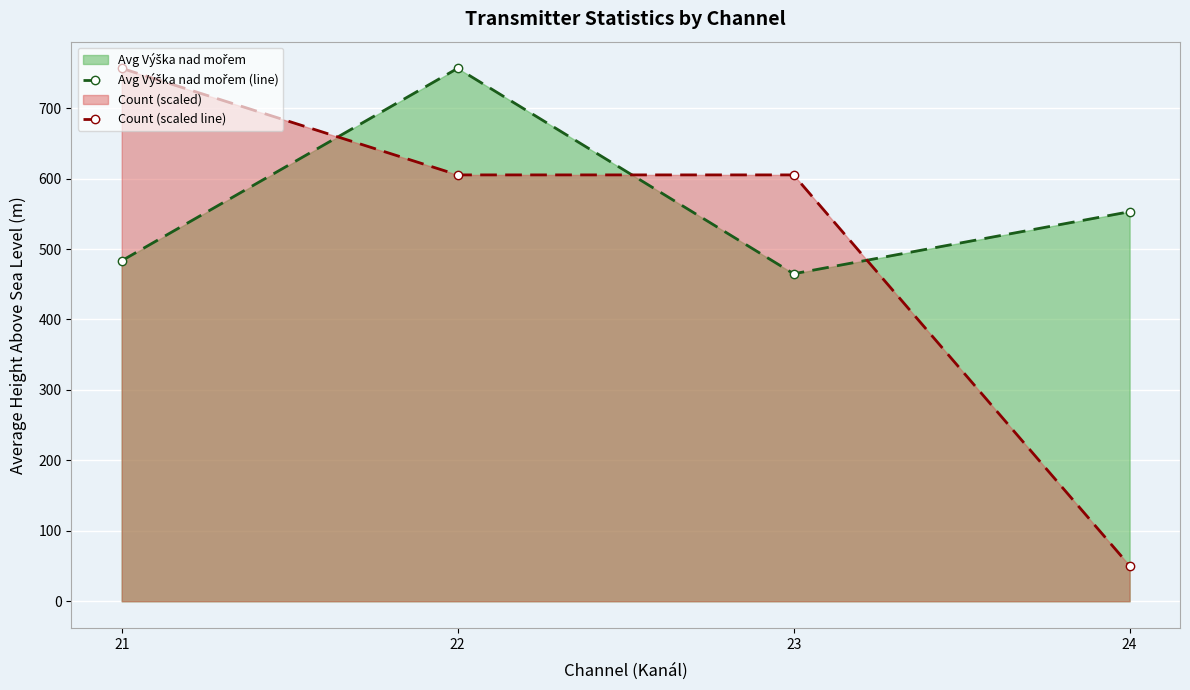

Reading left to right, list all the values displayed in this chart.

Avg Výška nad mořem (line): 483.4	756.6	464.9	553.0
Count (scaled line): 756.6	605.3	605.3	50.4